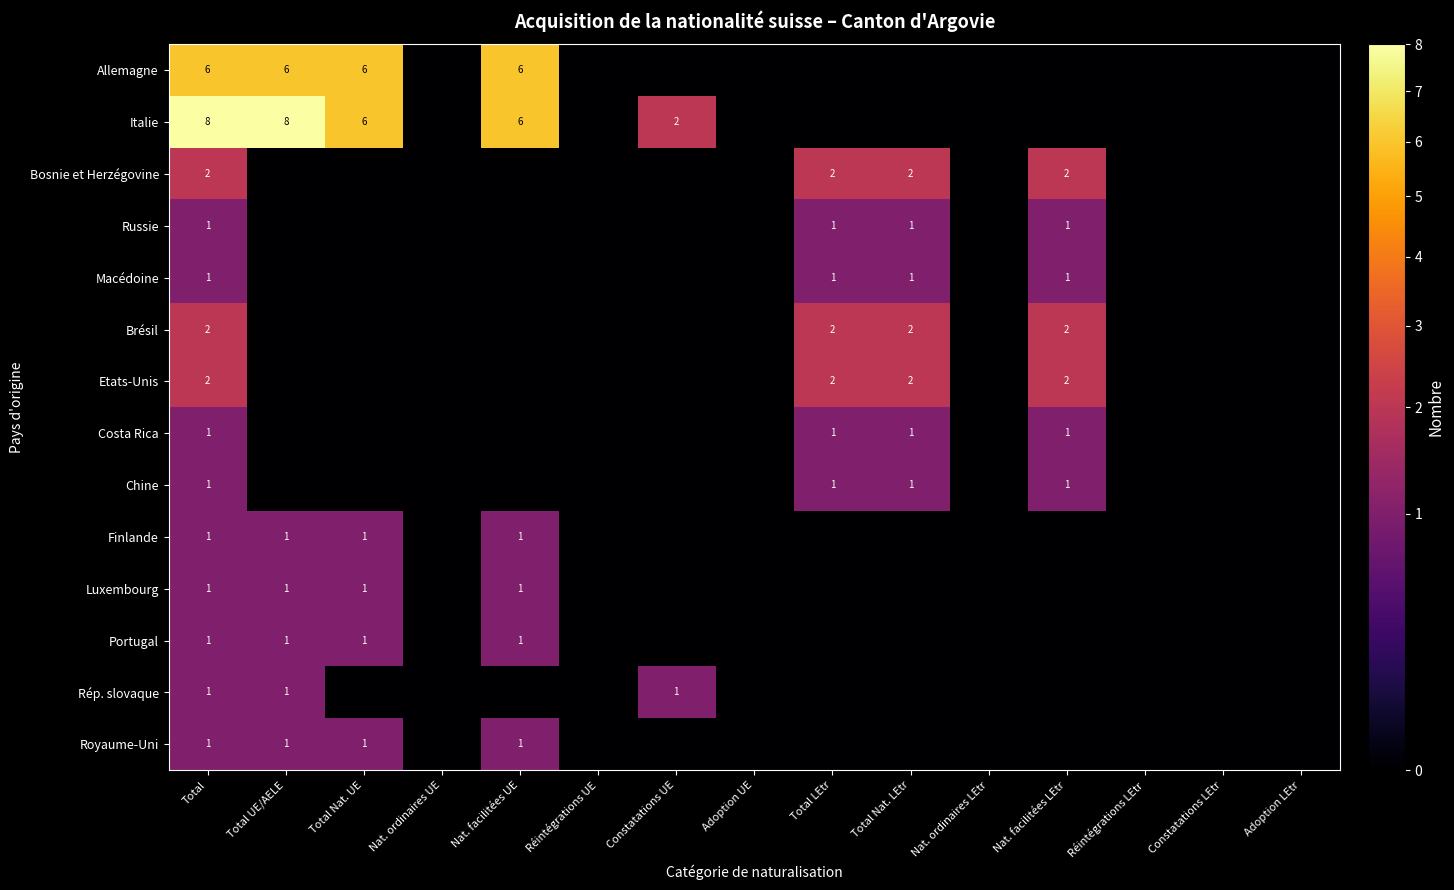

What is the total value across all series at Total?

29